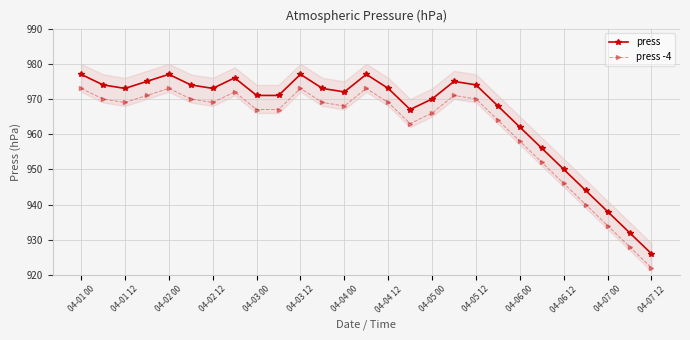

At which category is the sum across all series the highest?

04-01 00